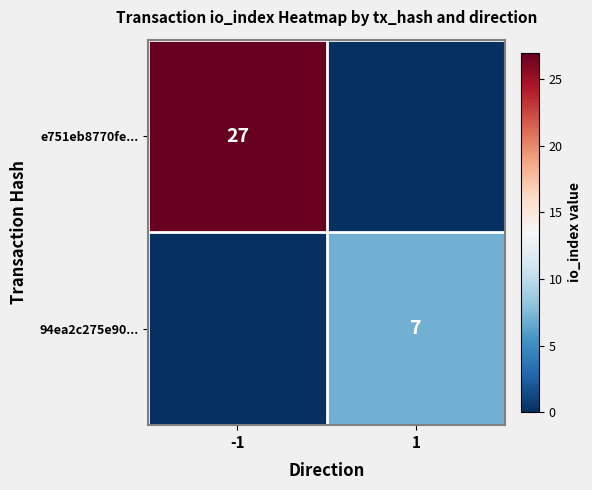

Is it true that e751eb8770fe... equals 27 at -1?

True